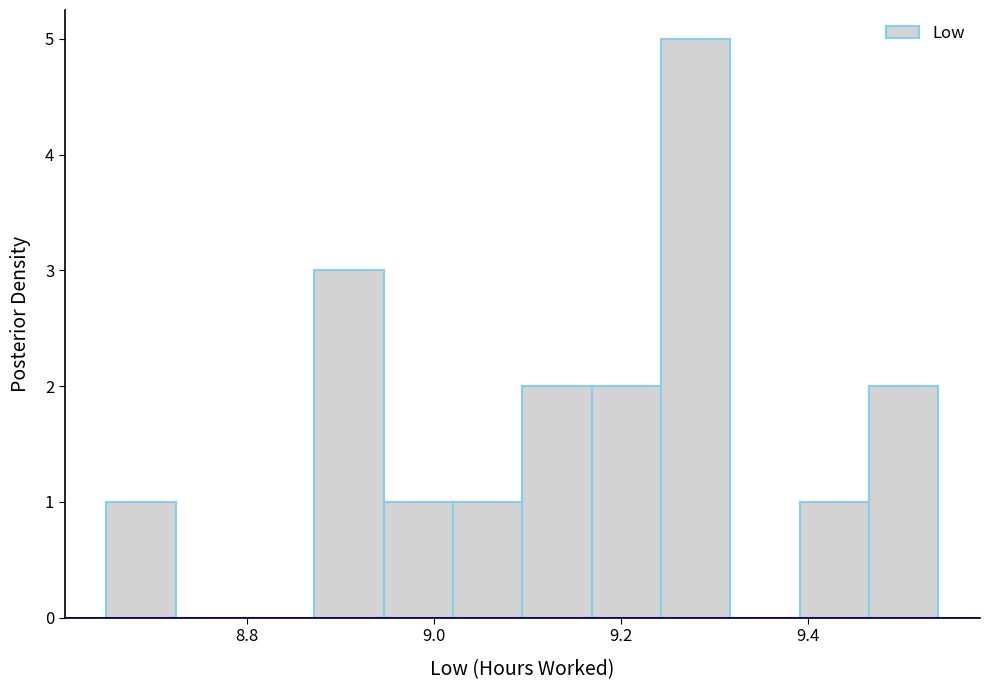

Read against the x-axis, roughly where is the centre of the tallest bar?

9.28